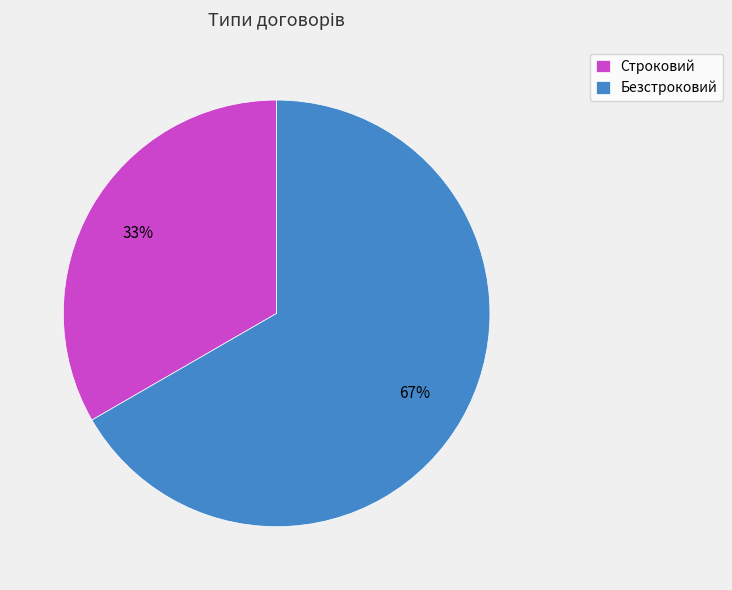

True or false: Строковий accounts for 33% of the total.

True